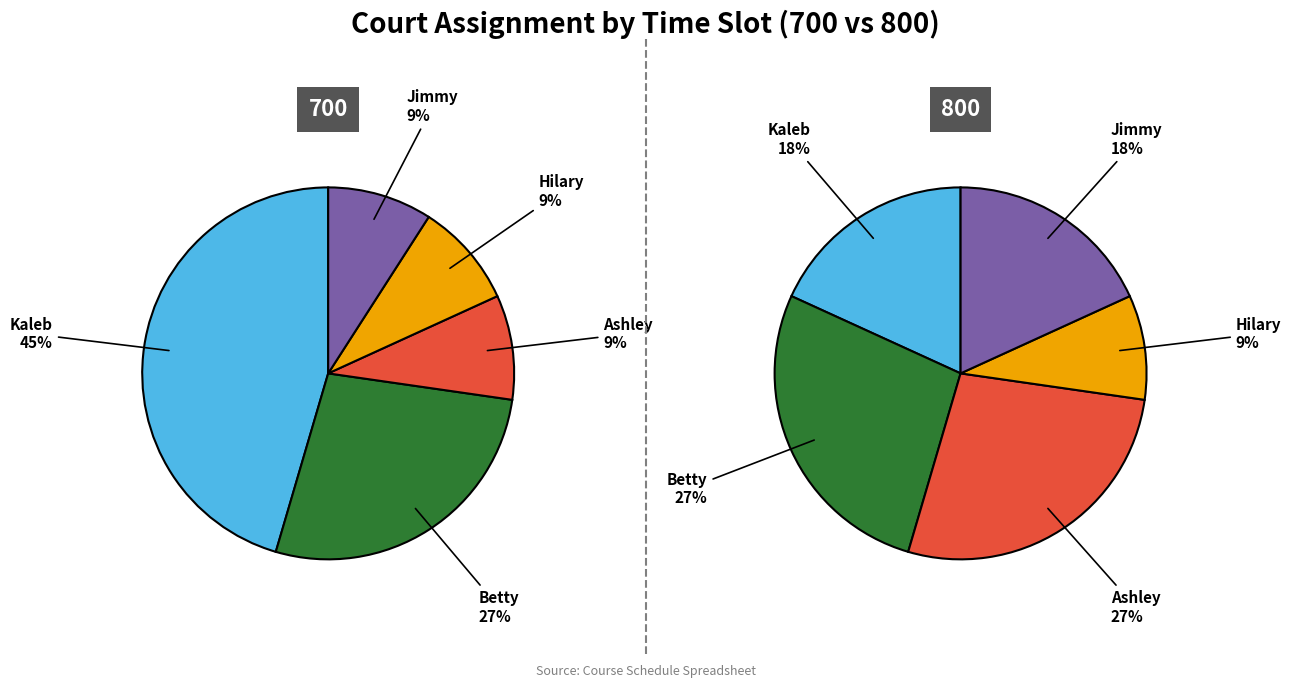

How many segments does this pie chart have?

10